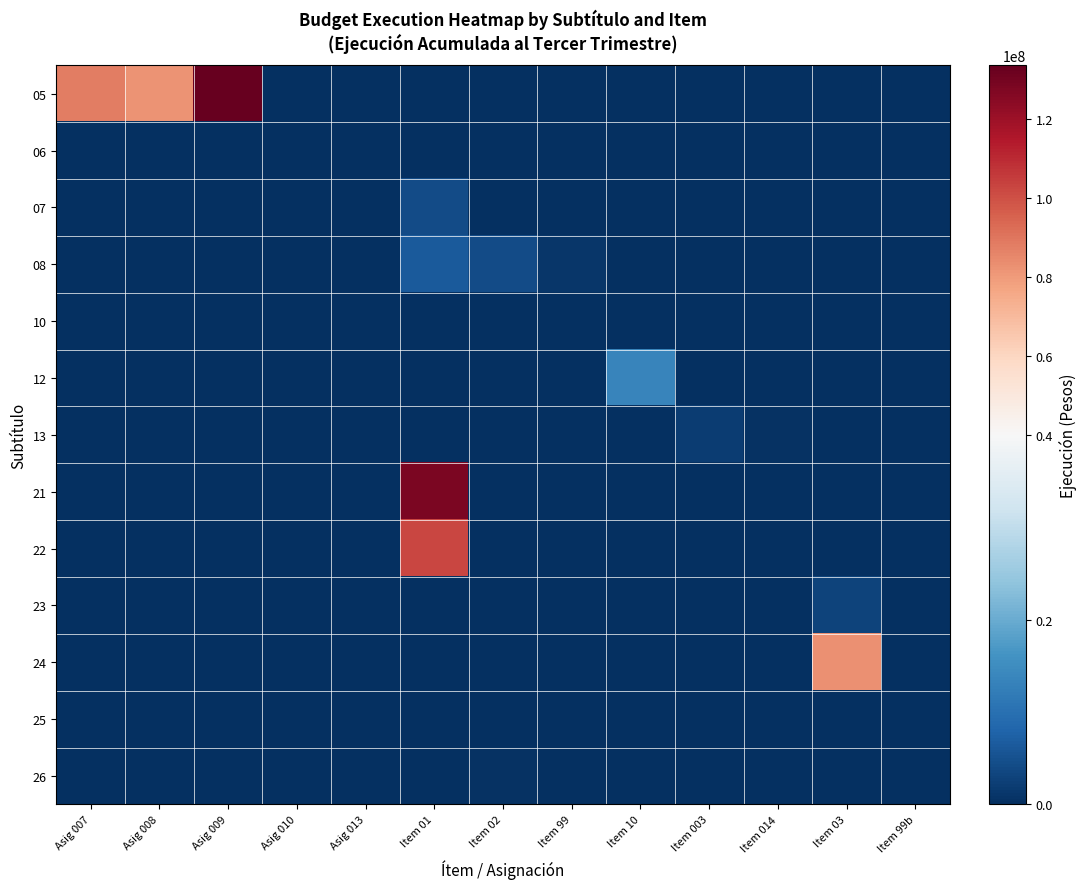

Rank the series by their maximum value, from lowest to highest.

10, 25, 06, 26, 13, 23, 07, 08, 12, 24, 22, 21, 05